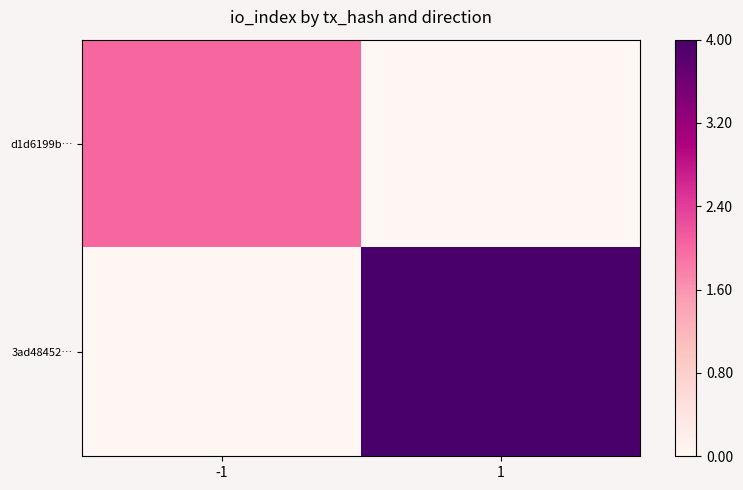

Between -1 and 1, which series saw the biggest shift?

3ad48452…